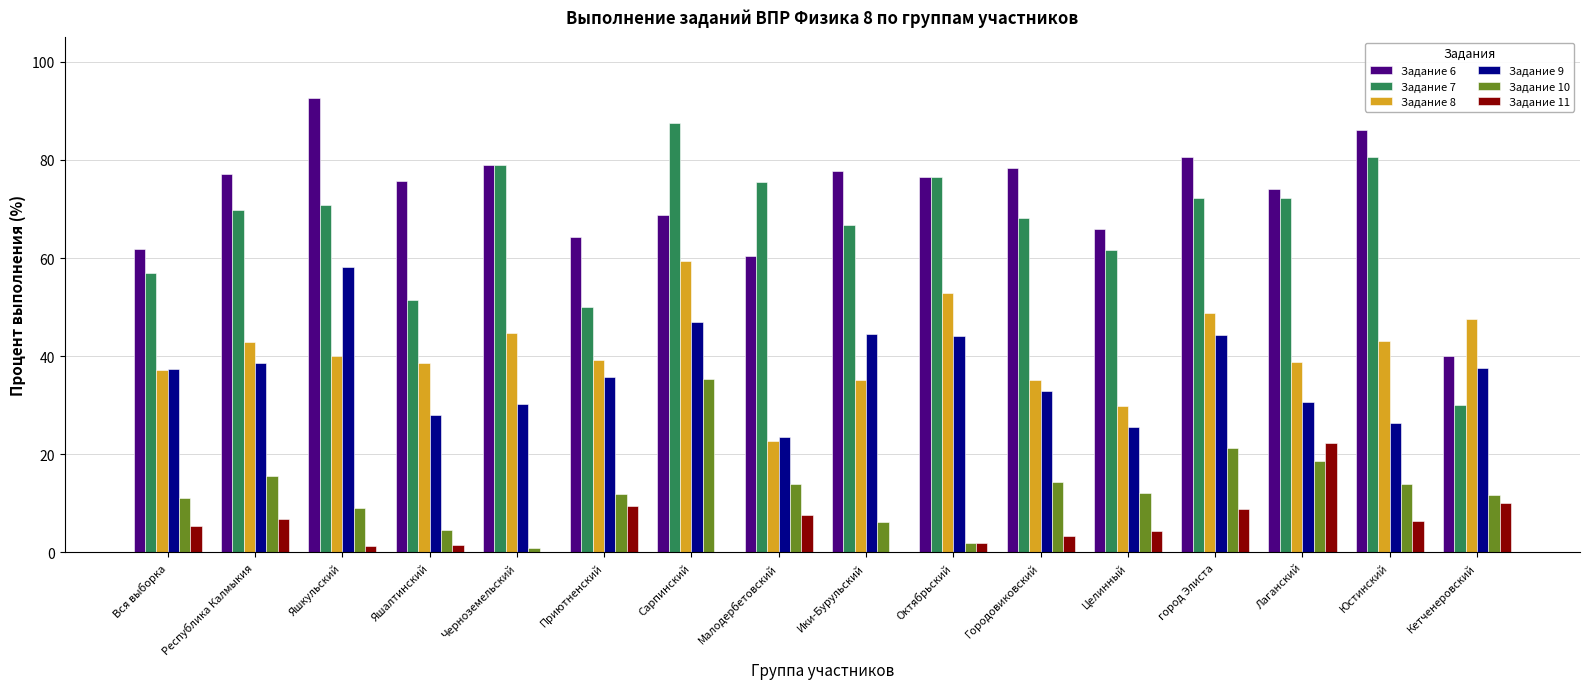

The value of Задание 7 at Республика Калмыкия is 24.9. True or false?

False